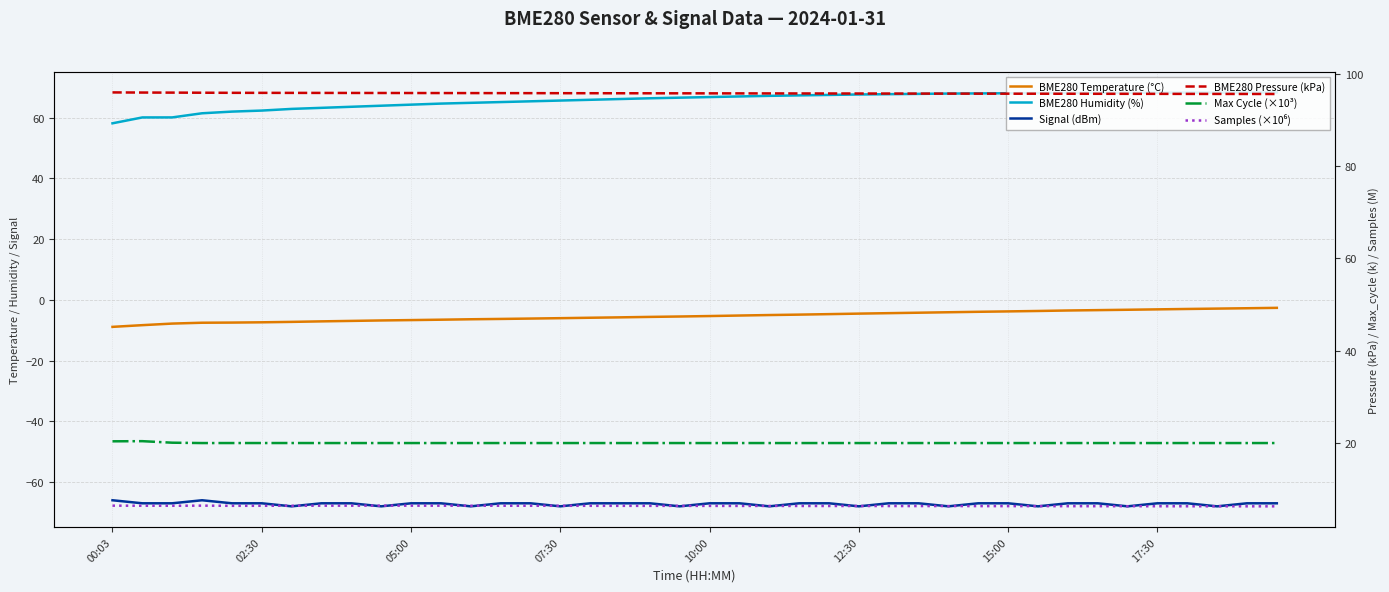

What is the minimum value shown in the chart?

-68.0